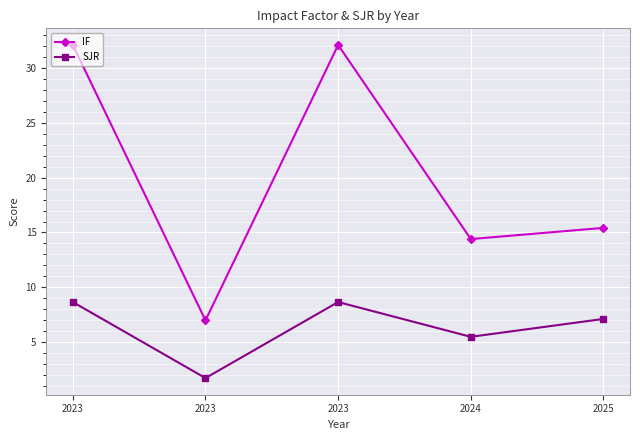

Is it true that SJR equals 5.5 at 2024?

True